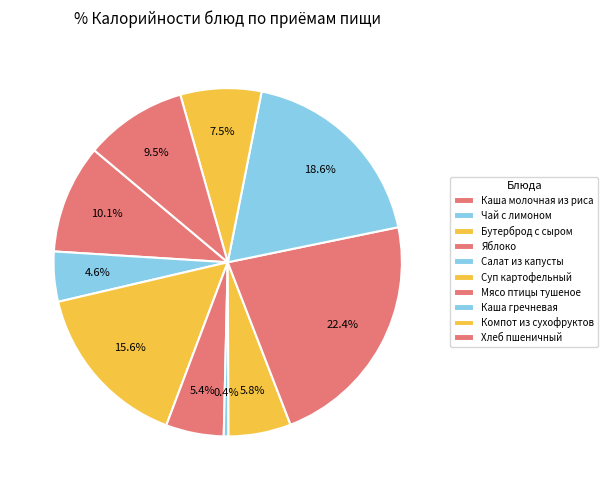

To the nearest percent, what portion does Бутерброд с сыром represent?

16%